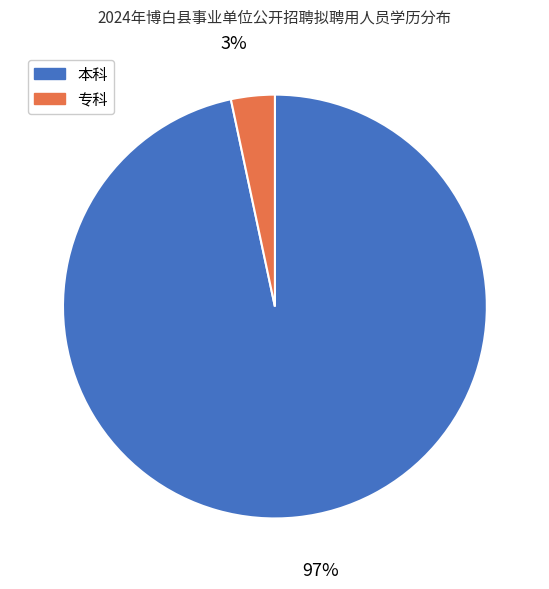

Which slice is the largest?

本科